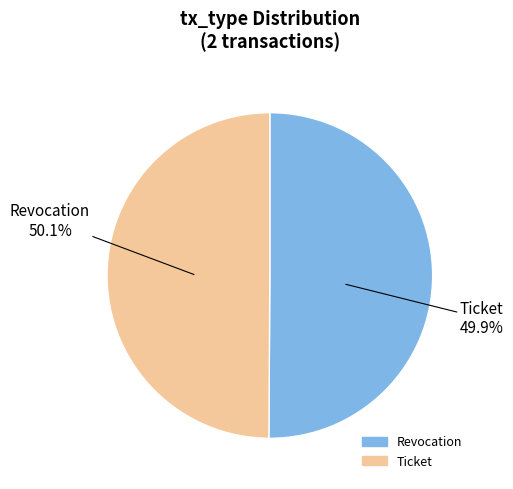

Which has a higher value, Revocation or Ticket?

Revocation